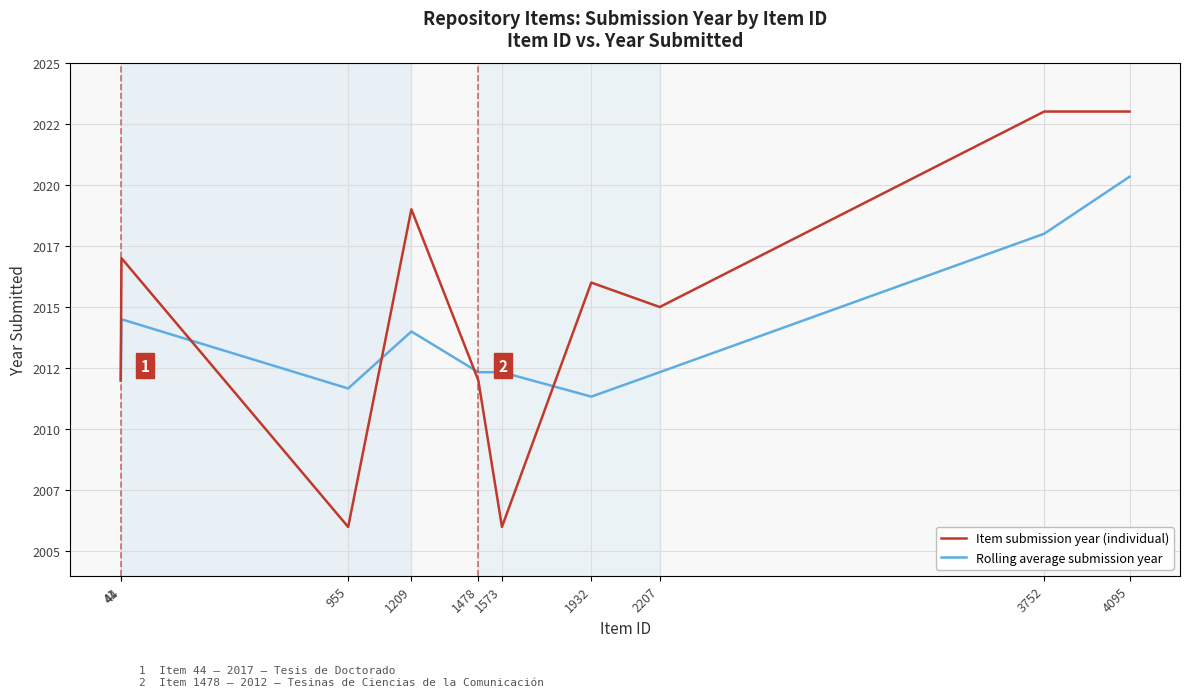

True or false: Rolling average submission year and Item submission year (individual) intersect in this chart.

True